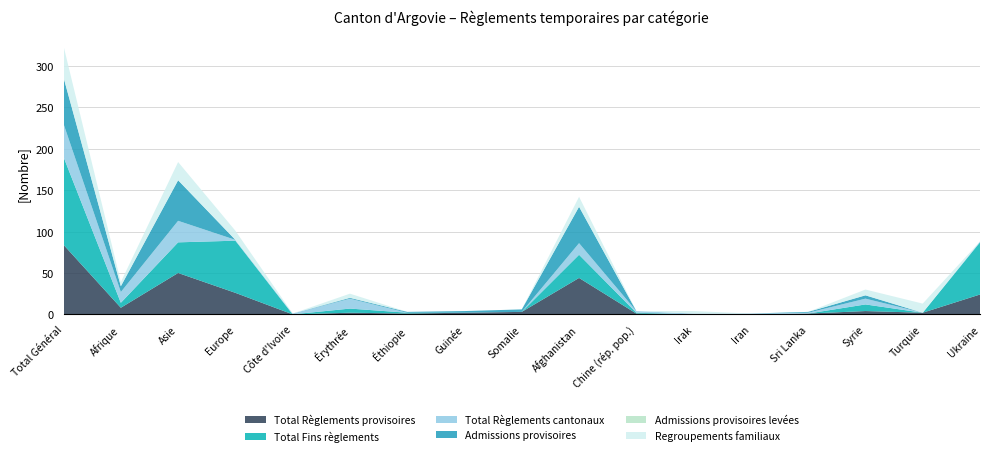

Reading left to right, transcribe all the data shown in this chart.

Total Règlements provisoires: Total Général=84	Afrique=8	Asie=50	Europe=26	Côte d'Ivoire=0	Érythrée=2	Éthiopie=1	Guinée=2	Somalie=3	Afghanistan=44	Chine (rép. pop.)=1	Irak=0	Iran=0	Sri Lanka=1	Syrie=4	Turquie=2	Ukraine=24
Total Fins règlements: Total Général=106	Afrique=6	Asie=37	Europe=63	Côte d'Ivoire=0	Érythrée=5	Éthiopie=1	Guinée=0	Somalie=0	Afghanistan=28	Chine (rép. pop.)=1	Irak=0	Iran=0	Sri Lanka=0	Syrie=8	Turquie=0	Ukraine=63
Total Règlements cantonaux: Total Général=40	Afrique=13	Asie=26	Europe=1	Côte d'Ivoire=1	Érythrée=12	Éthiopie=0	Guinée=0	Somalie=0	Afghanistan=14	Chine (rép. pop.)=2	Irak=1	Iran=1	Sri Lanka=1	Syrie=7	Turquie=0	Ukraine=1
Admissions provisoires: Total Général=56	Afrique=7	Asie=49	Europe=0	Côte d'Ivoire=0	Érythrée=1	Éthiopie=1	Guinée=2	Somalie=3	Afghanistan=44	Chine (rép. pop.)=0	Irak=0	Iran=0	Sri Lanka=1	Syrie=4	Turquie=0	Ukraine=0
Admissions provisoires levées: Total Général=0	Afrique=0	Asie=0	Europe=0	Côte d'Ivoire=0	Érythrée=0	Éthiopie=0	Guinée=0	Somalie=0	Afghanistan=0	Chine (rép. pop.)=0	Irak=0	Iran=0	Sri Lanka=0	Syrie=0	Turquie=0	Ukraine=0
Regroupements familiaux: Total Général=38	Afrique=5	Asie=22	Europe=11	Côte d'Ivoire=0	Érythrée=5	Éthiopie=0	Guinée=0	Somalie=0	Afghanistan=12	Chine (rép. pop.)=0	Irak=3	Iran=0	Sri Lanka=0	Syrie=7	Turquie=11	Ukraine=0